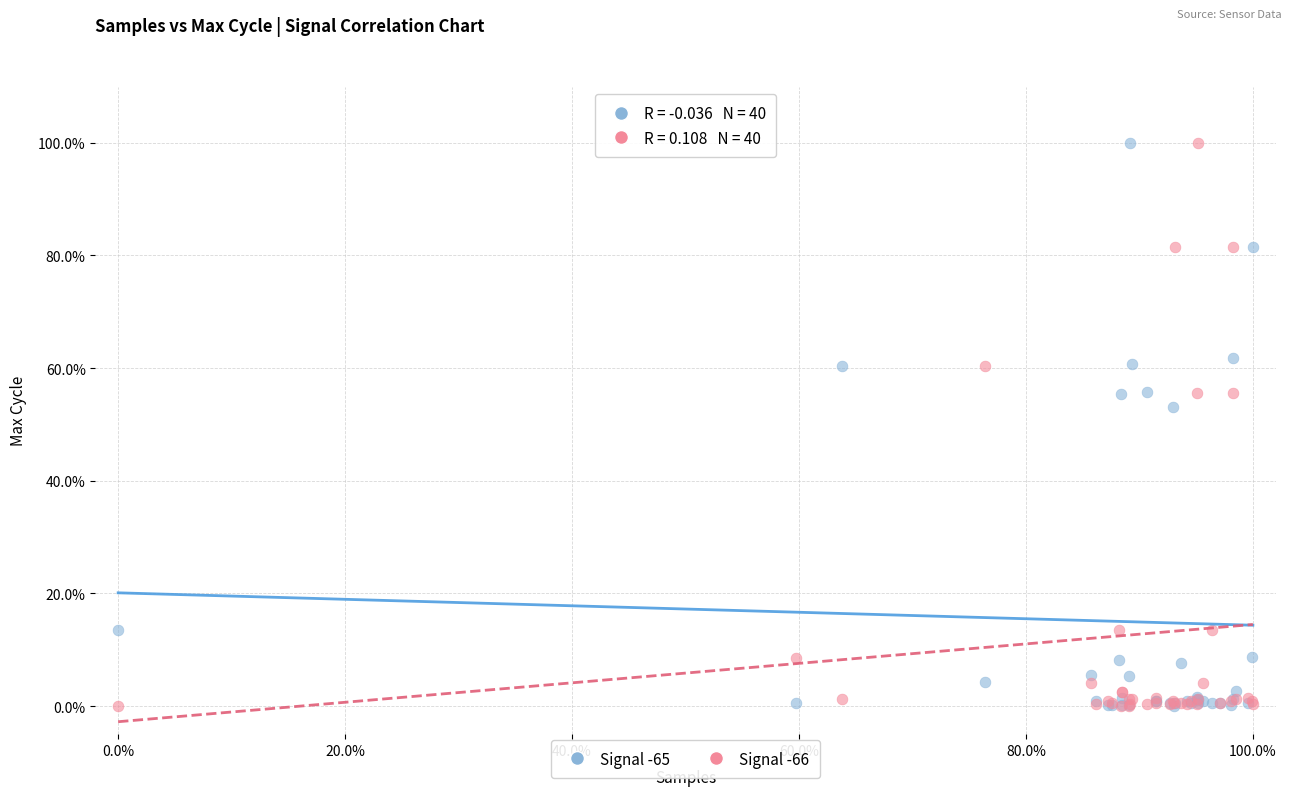

What are all the series names shown in the legend?

Signal -65, Signal -66